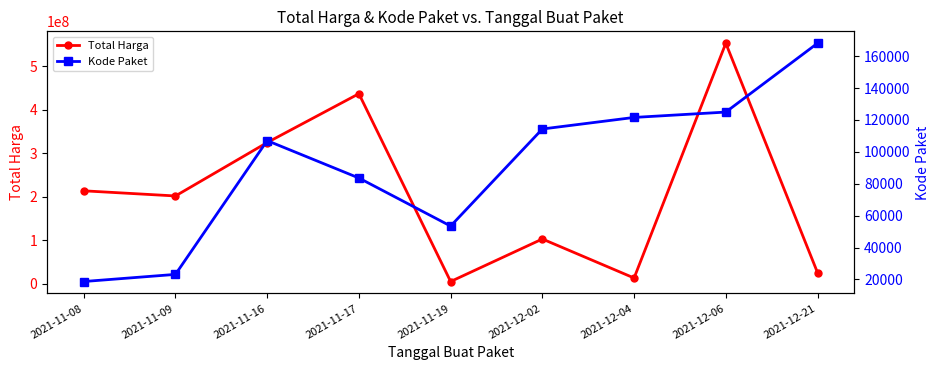

How many data points in Kode Paket are above 107026?

4